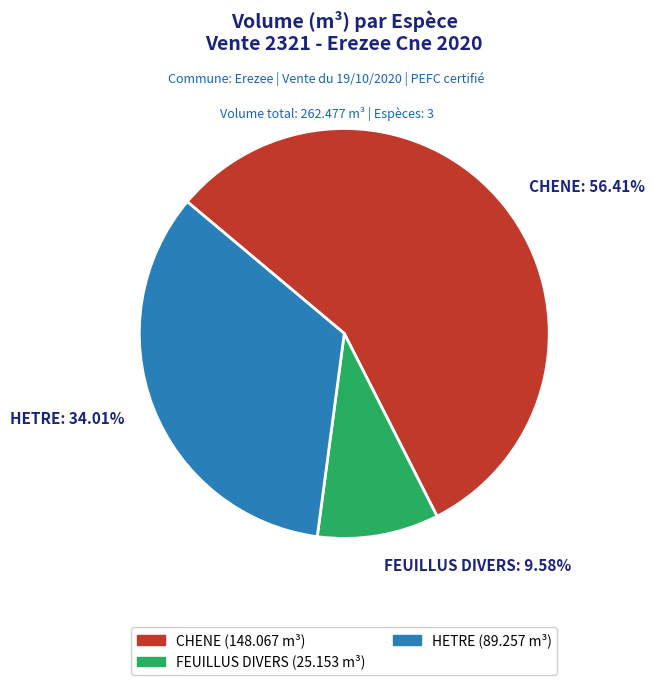

How many slices are in this pie chart?

3